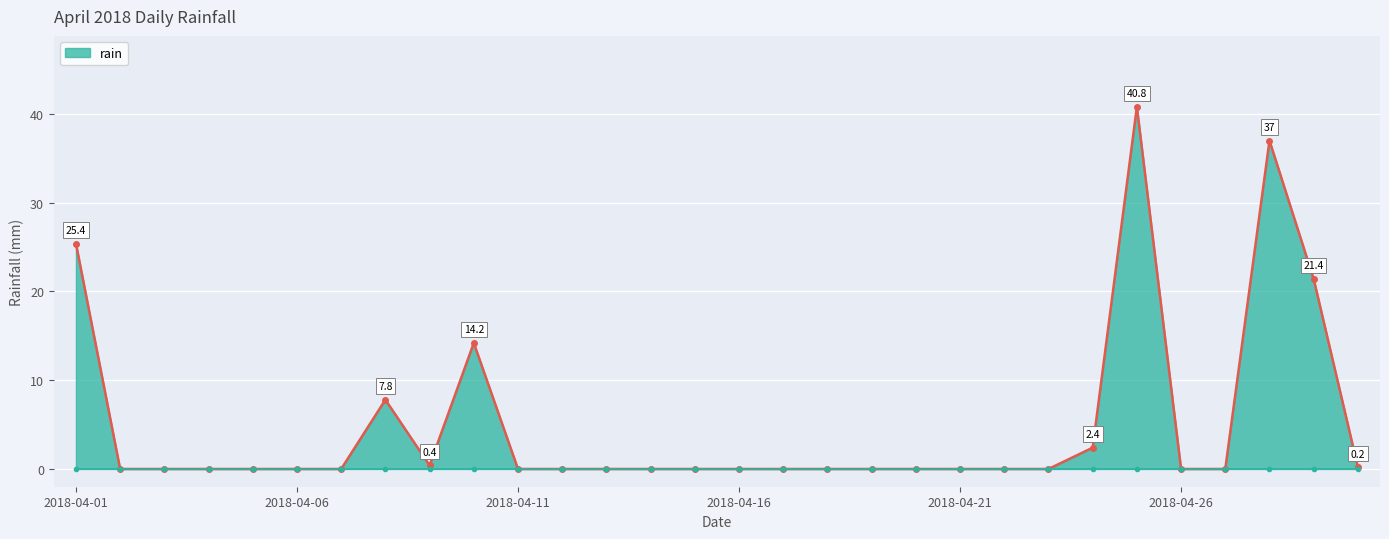

Count the number of categories in the chart.

30